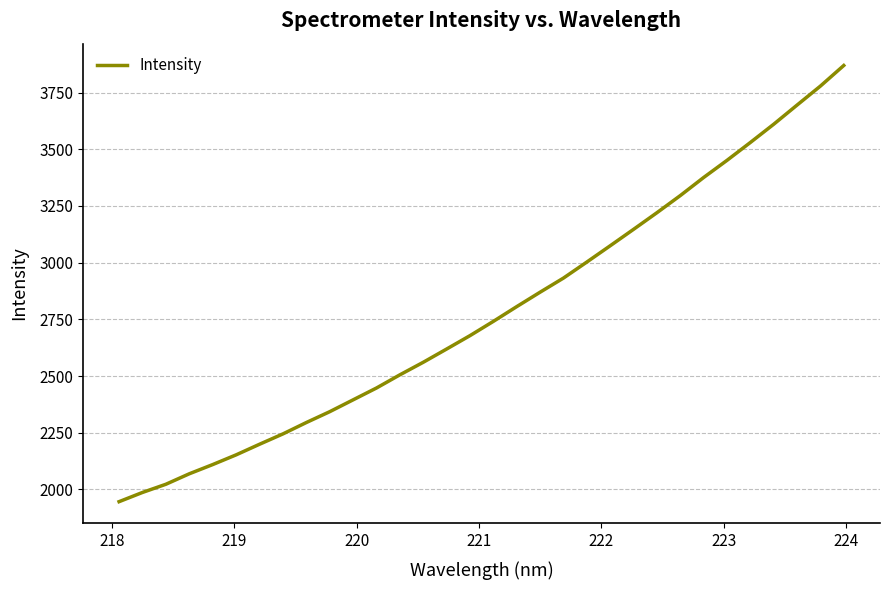

What is the minimum value shown in the chart?

1946.1